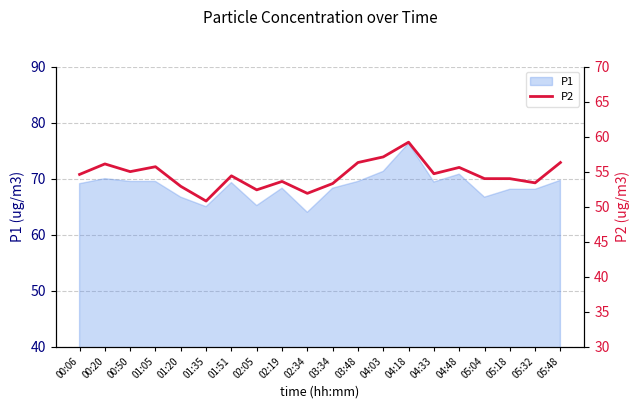

At which label does the data first exceed 54?

00:06